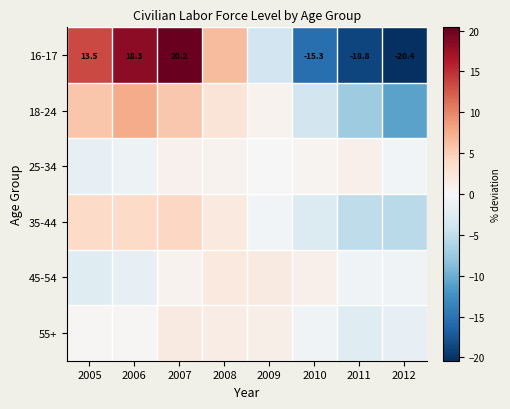

What is the difference between the highest and lowest values at 2010?

16.4